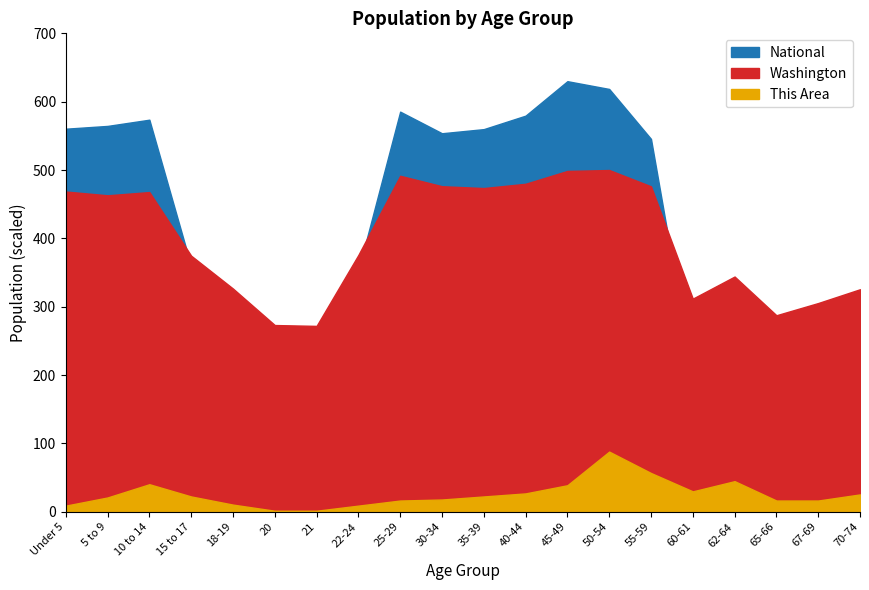

What position from the right is 55-59?

6